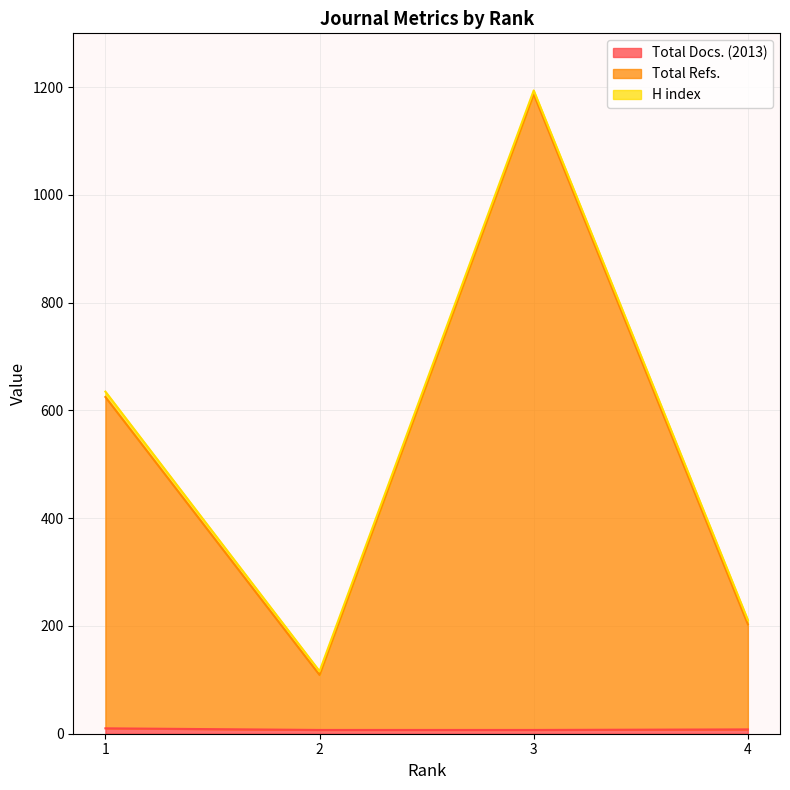

True or false: Total Refs. and Total Docs. (2013) intersect in this chart.

False